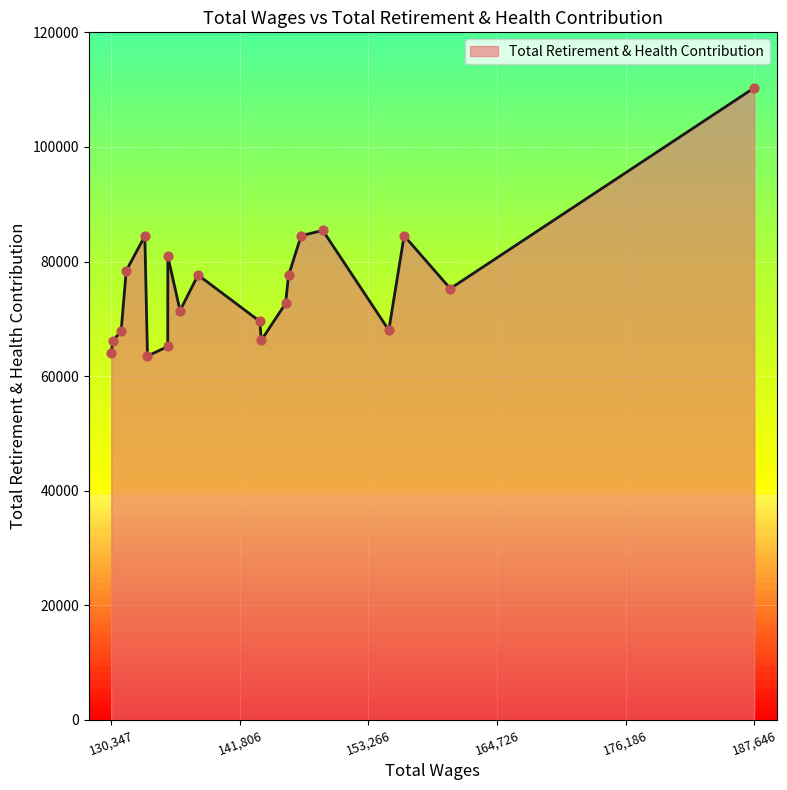

What is the smallest value displayed?

63515